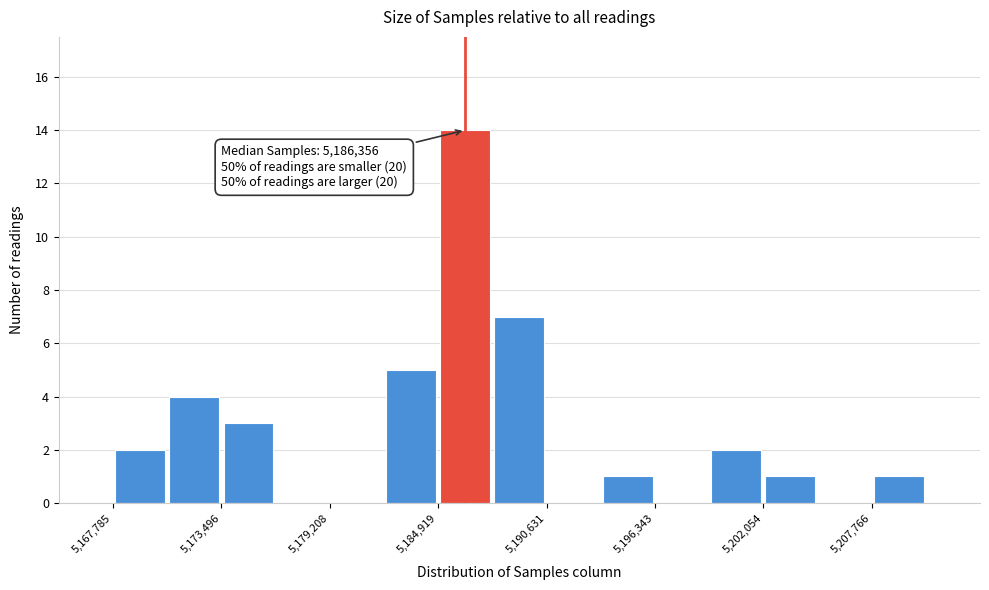

Read against the x-axis, roughly where is the centre of the tallest bar?

5186000